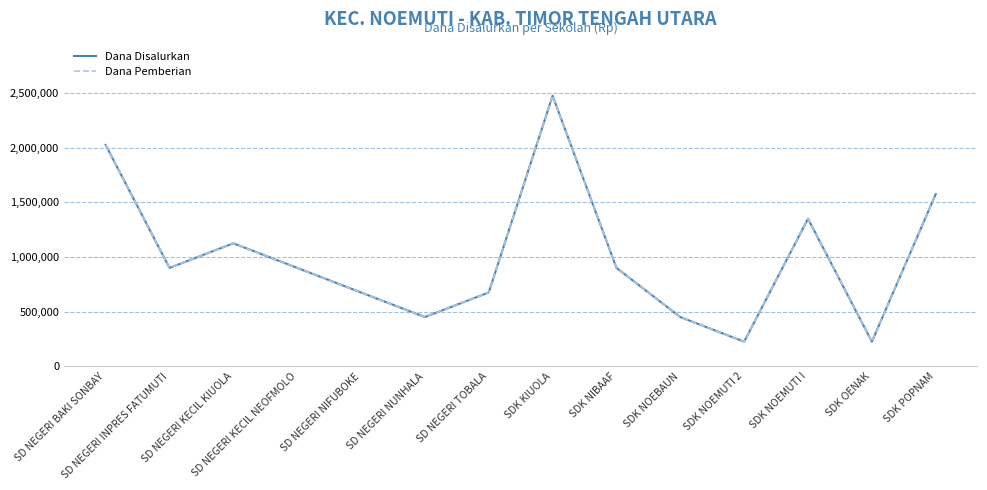

Where is the first local minimum for Dana Disalurkan?

SD NEGERI INPRES FATUMUTI